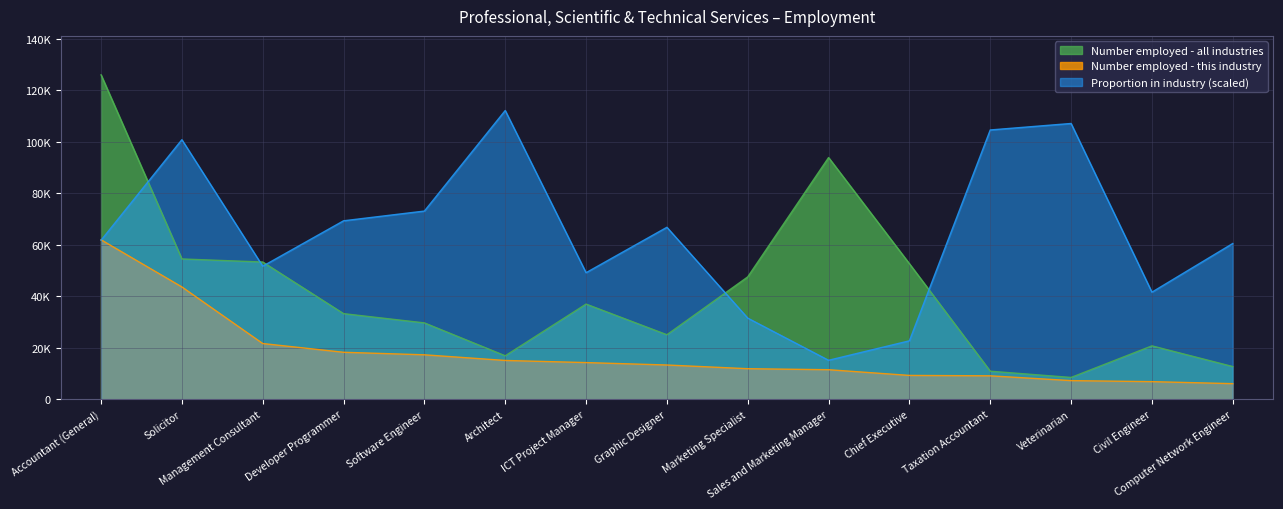

How many lines are shown in the chart?

3